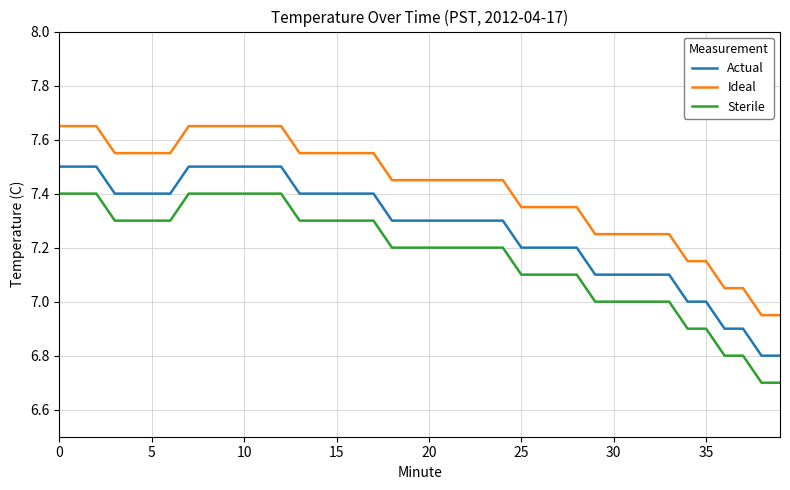

True or false: Ideal and Actual cross at least once.

False